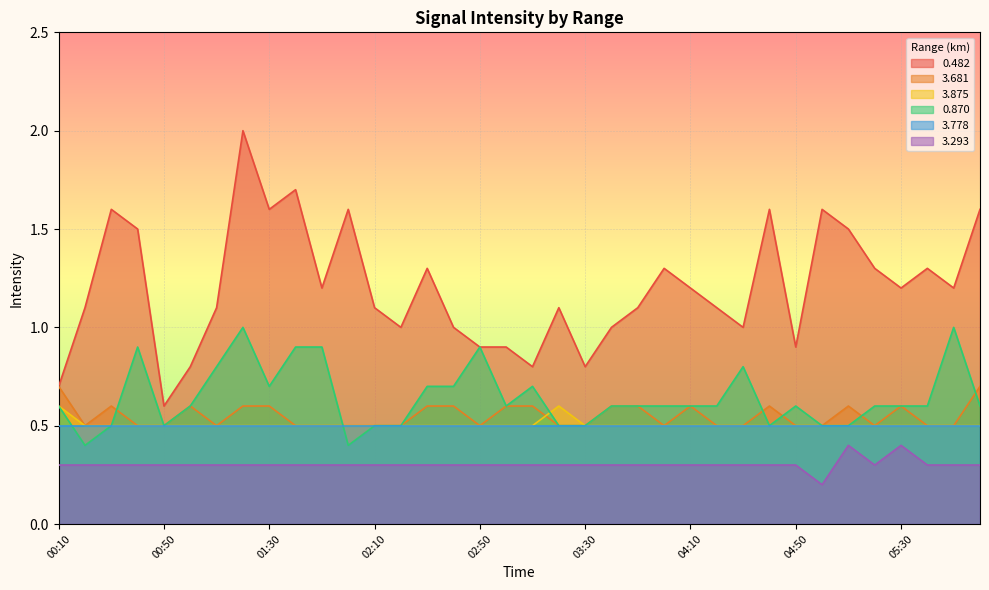

What is the sum of all 3.681 values?

19.8